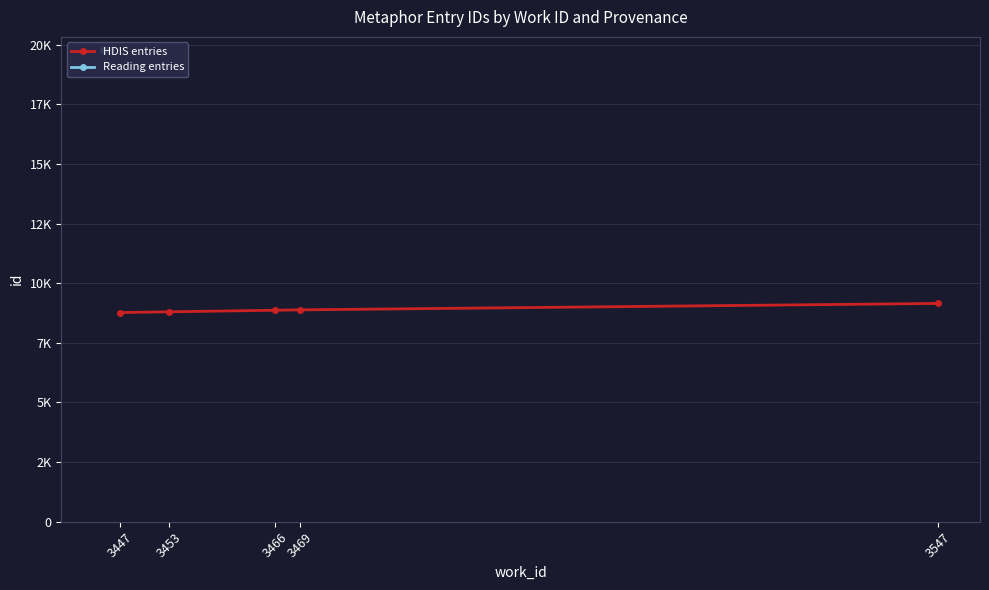

What is the average value of the HDIS entries series?

8896